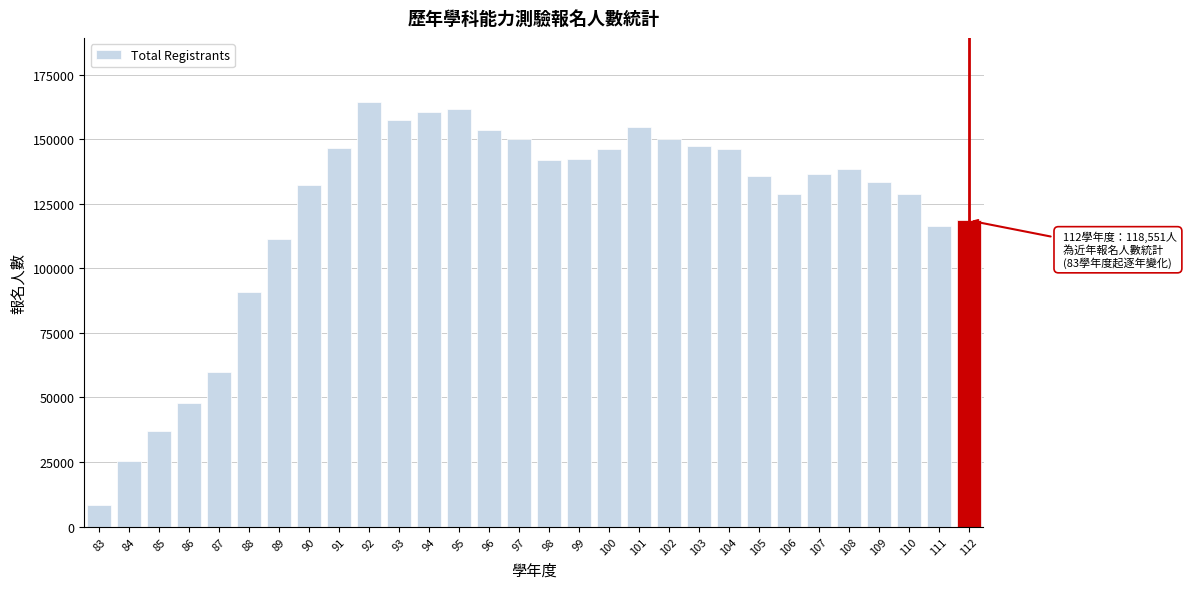

Is it true that the value at 94 is 160522?

True